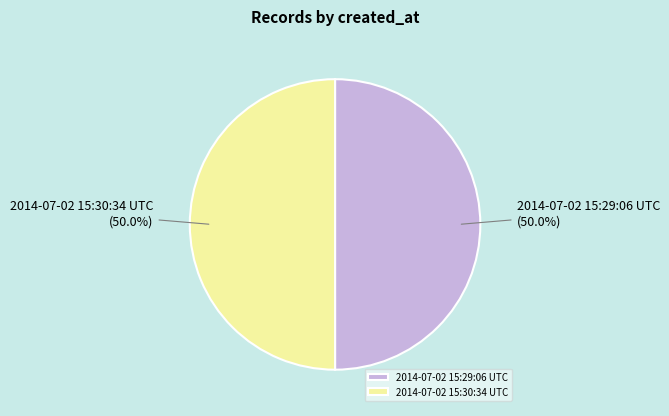

Is the sum of 2014-07-02 15:30:34 UTC and 2014-07-02 15:29:06 UTC greater than half?

Yes